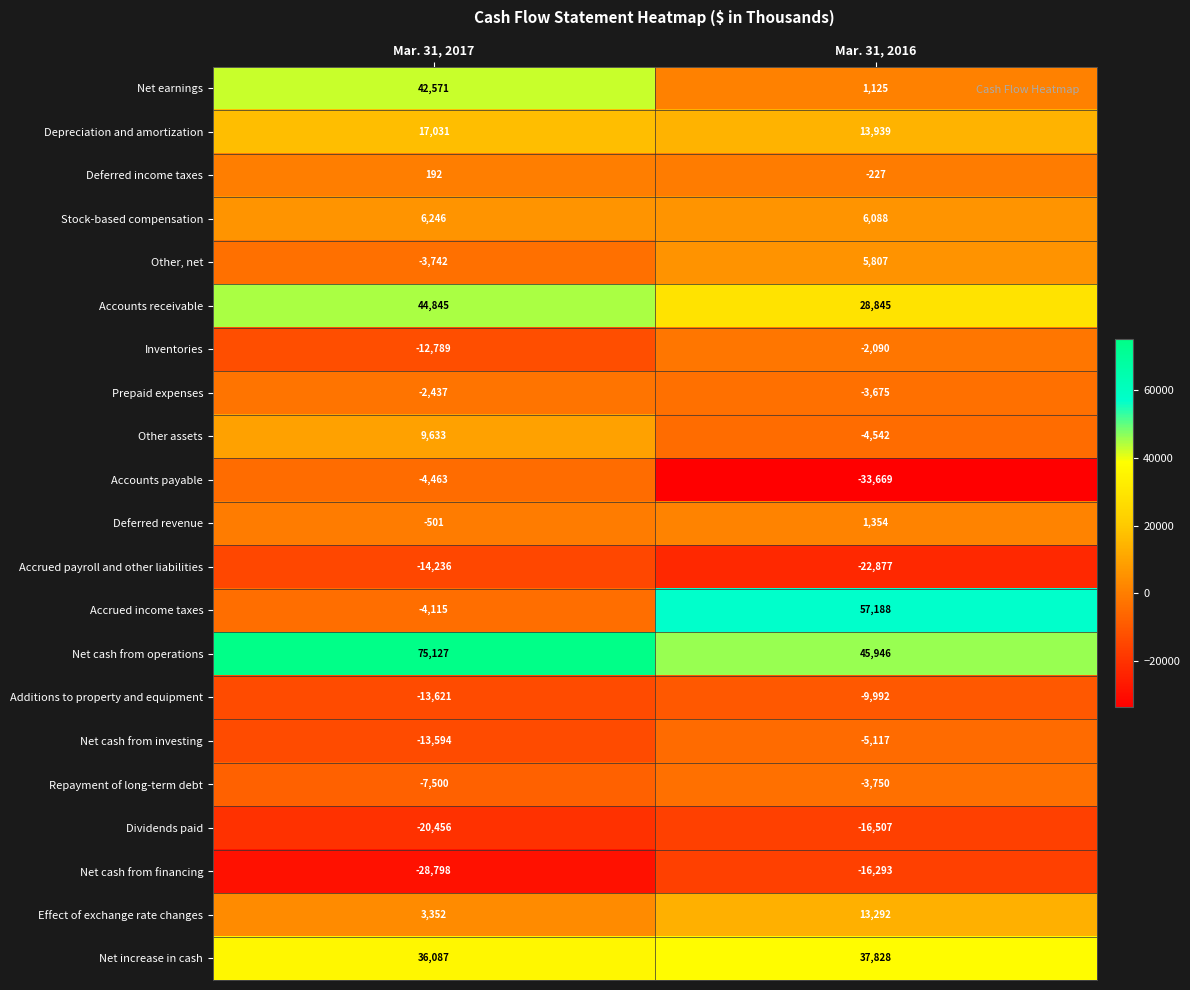

At which category is the sum across all series the highest?

Mar. 31, 2017